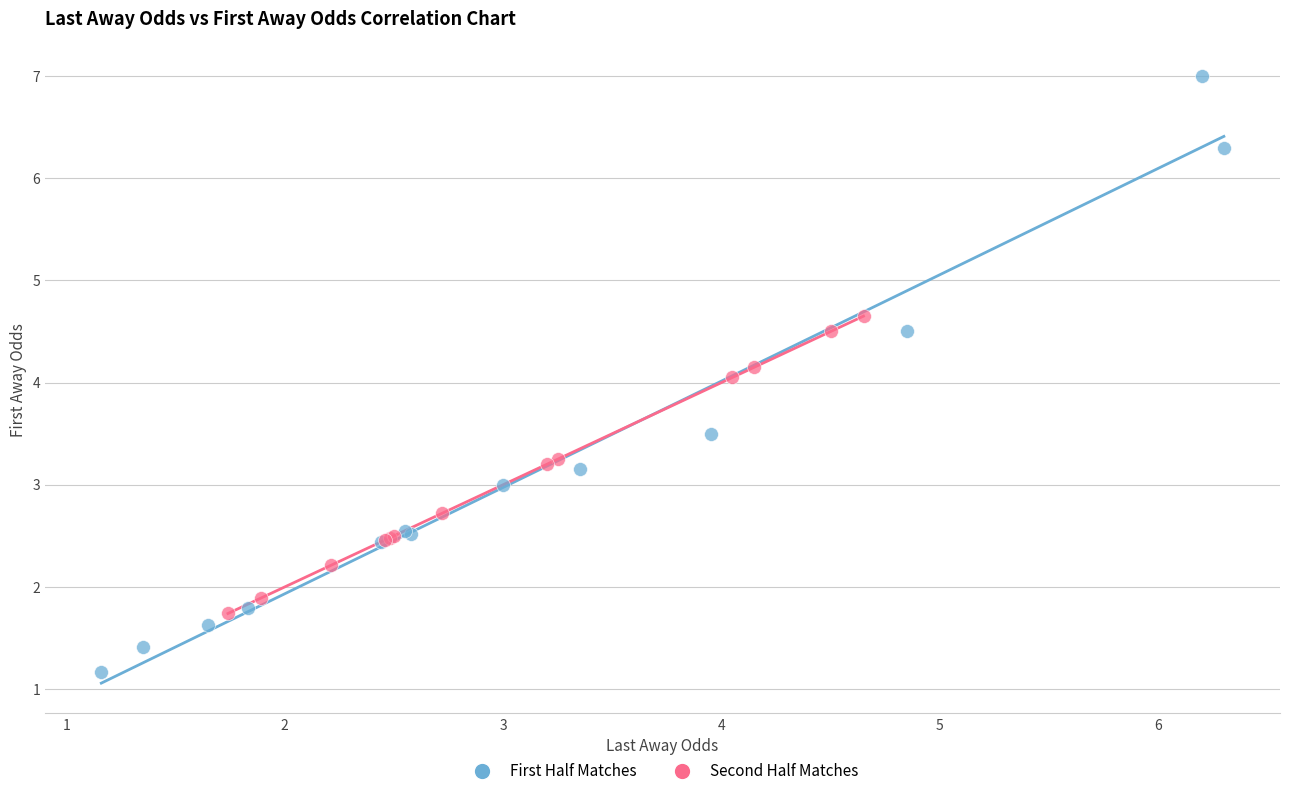

Which series has the widest spread of Y values?

First Half Matches